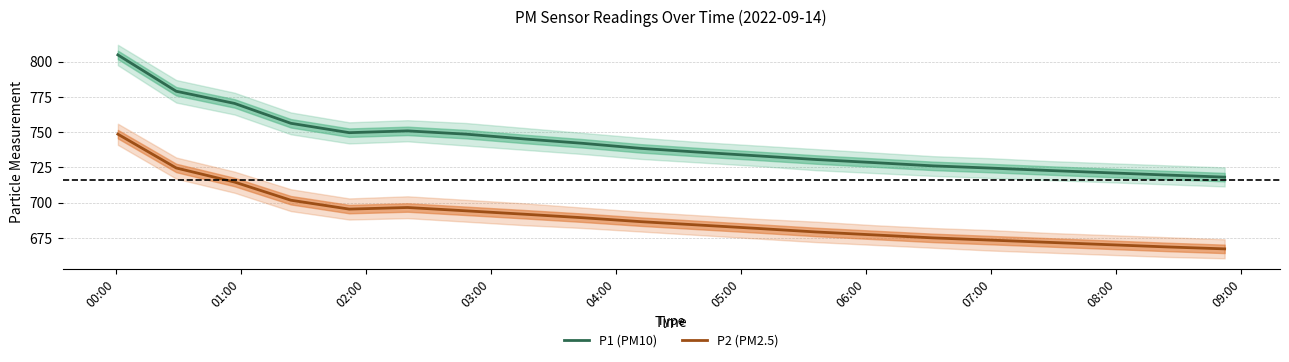

Does the chart display data point markers on the line(s)?

No